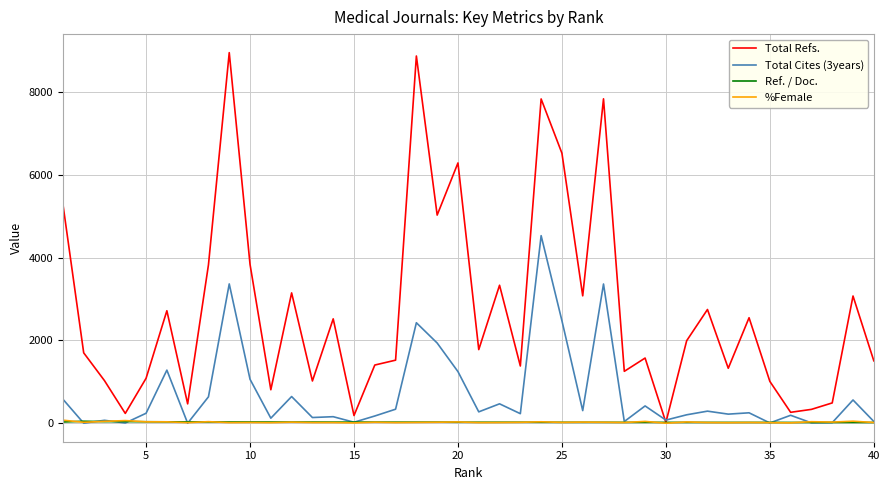

What is the maximum value shown in the chart?

8953